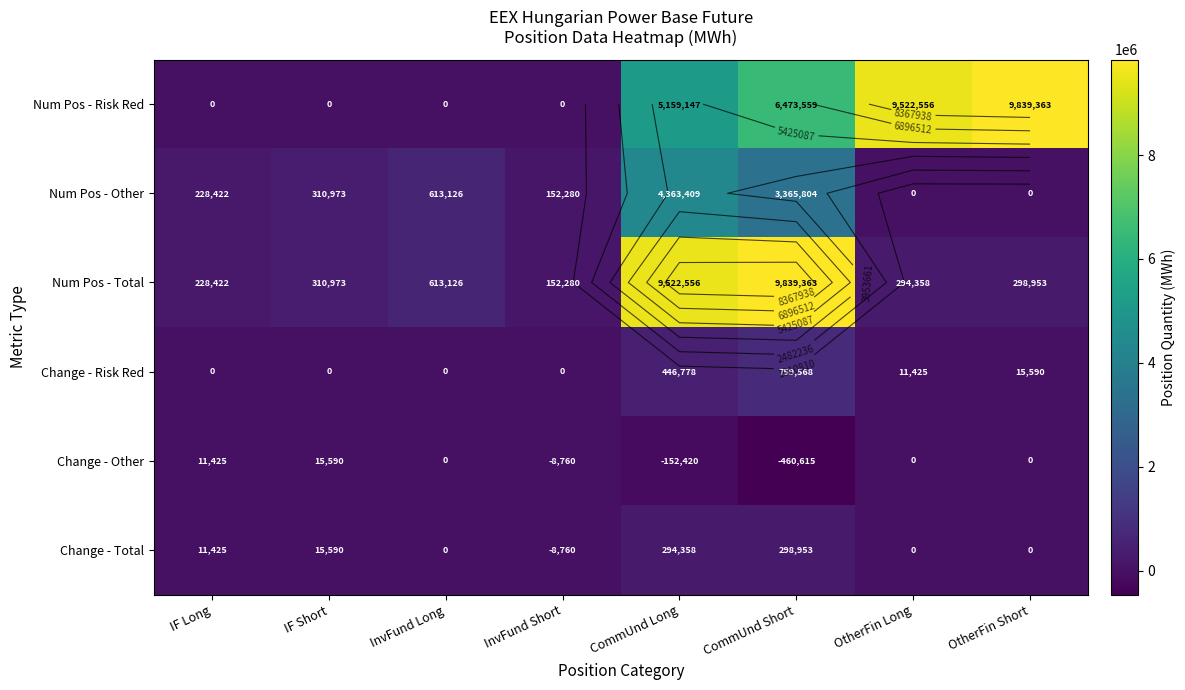

Which series changed the most between IF Long and CommUnd Short?

Num Pos - Total